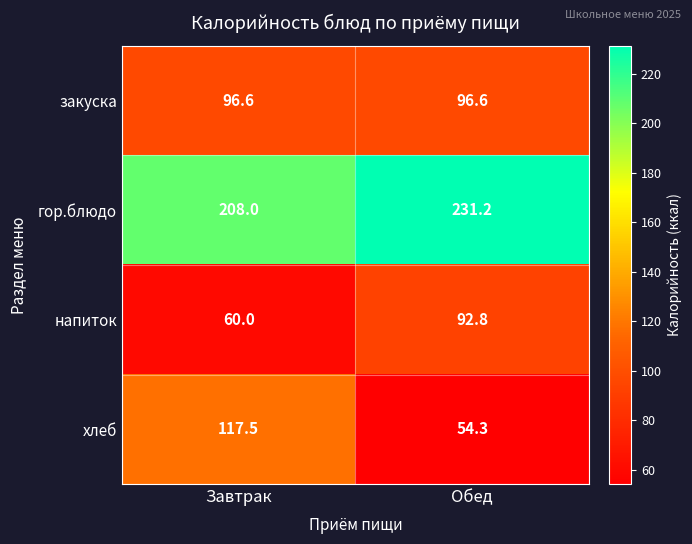

Which series has the largest total across all categories?

гор.блюдо